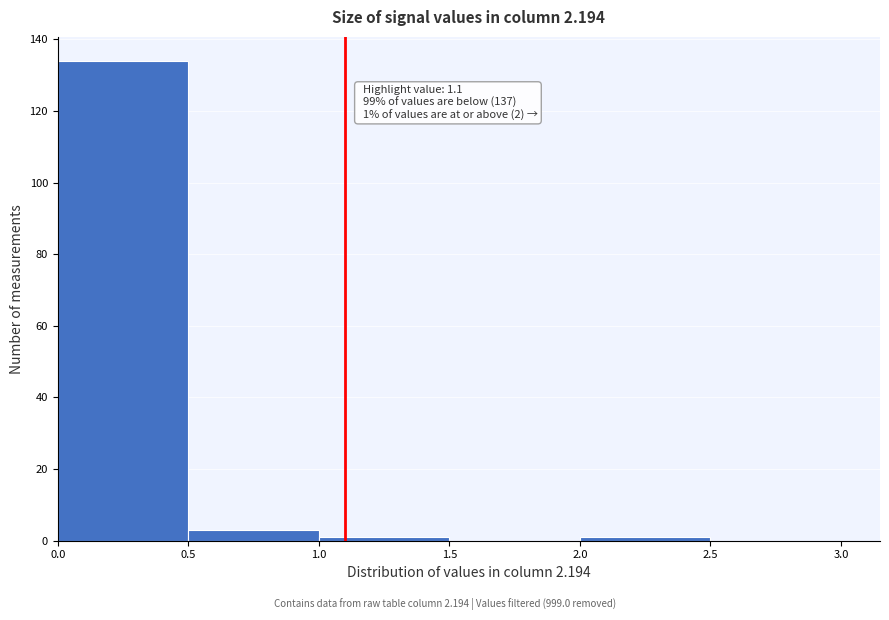

Over which range of the x-axis is the bar tallest?

0.0 to 0.5